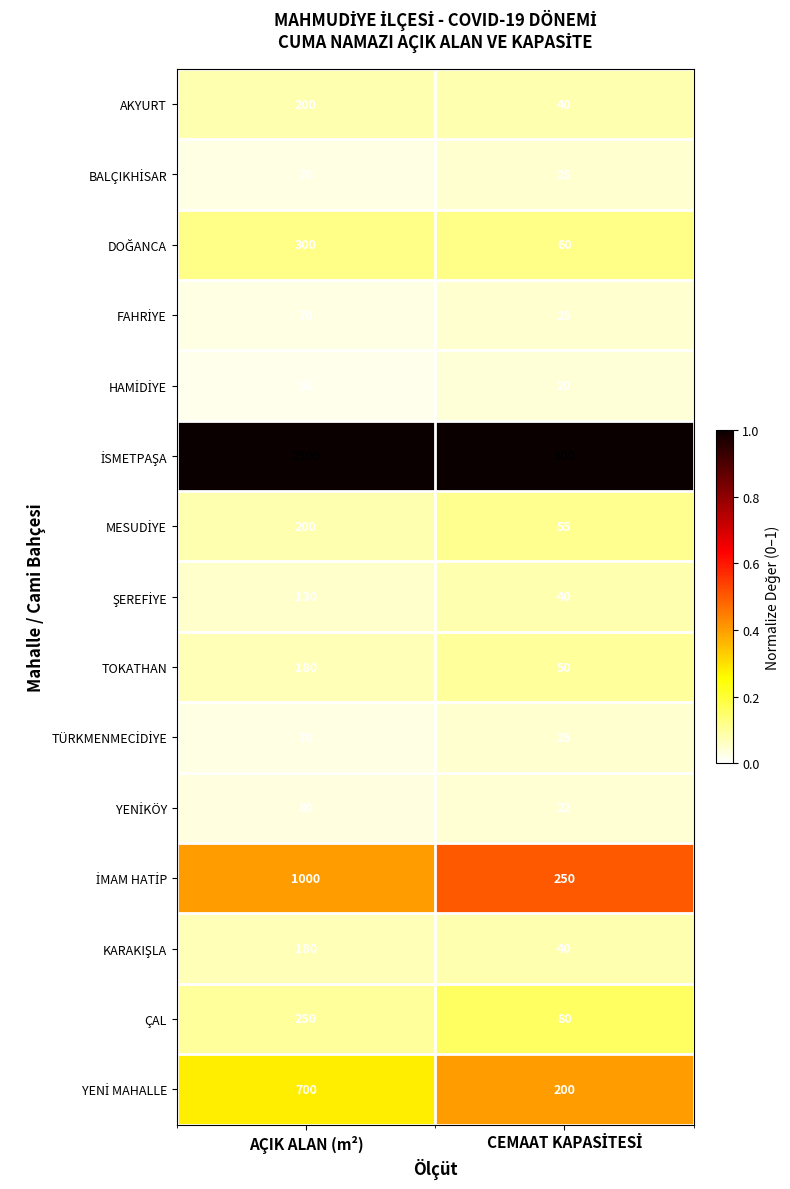

What is the smallest value displayed?

20